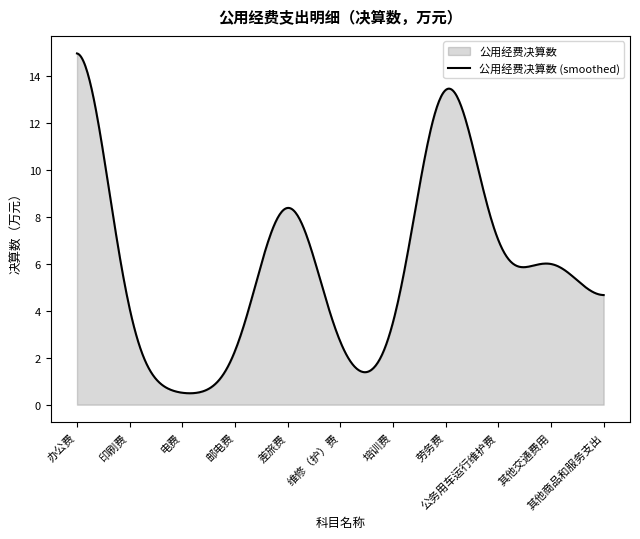

Where is the first local minimum?

电费